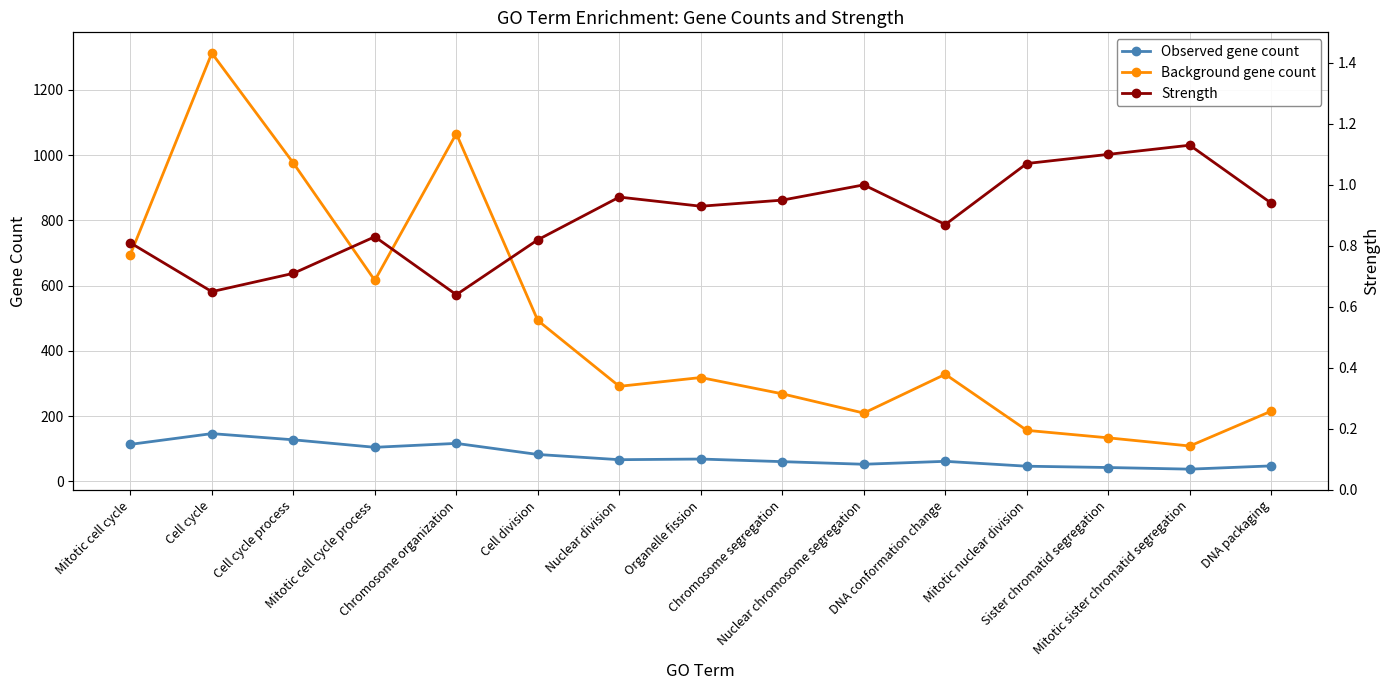

What position from the left is DNA conformation change?

11